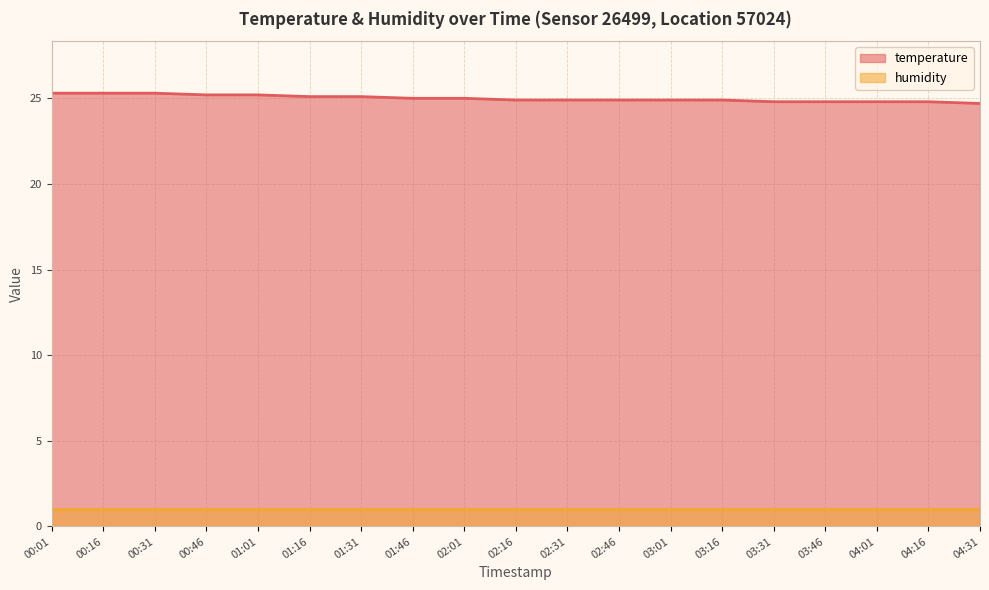

True or false: the data has more than 0 interior local peaks.

False